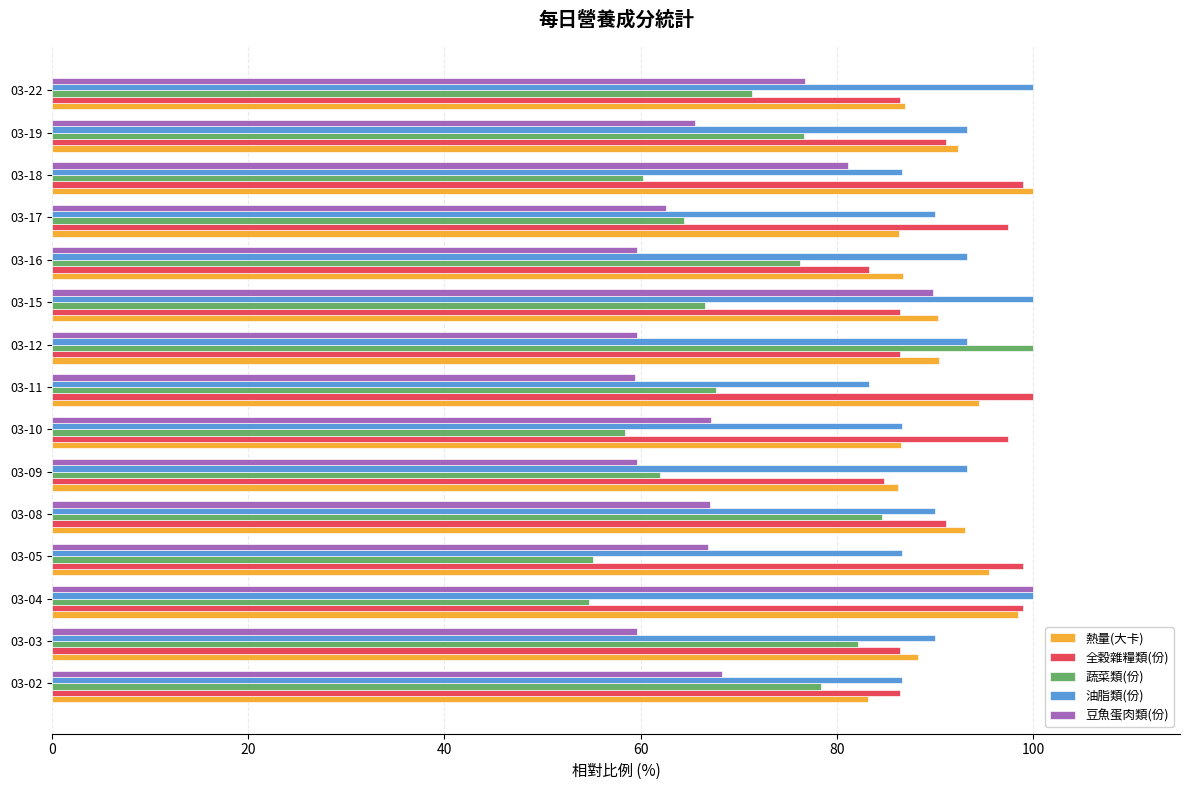

Is the value of 熱量(大卡) at 03-17 greater than the value of 蔬菜類(份) at 03-22?

Yes